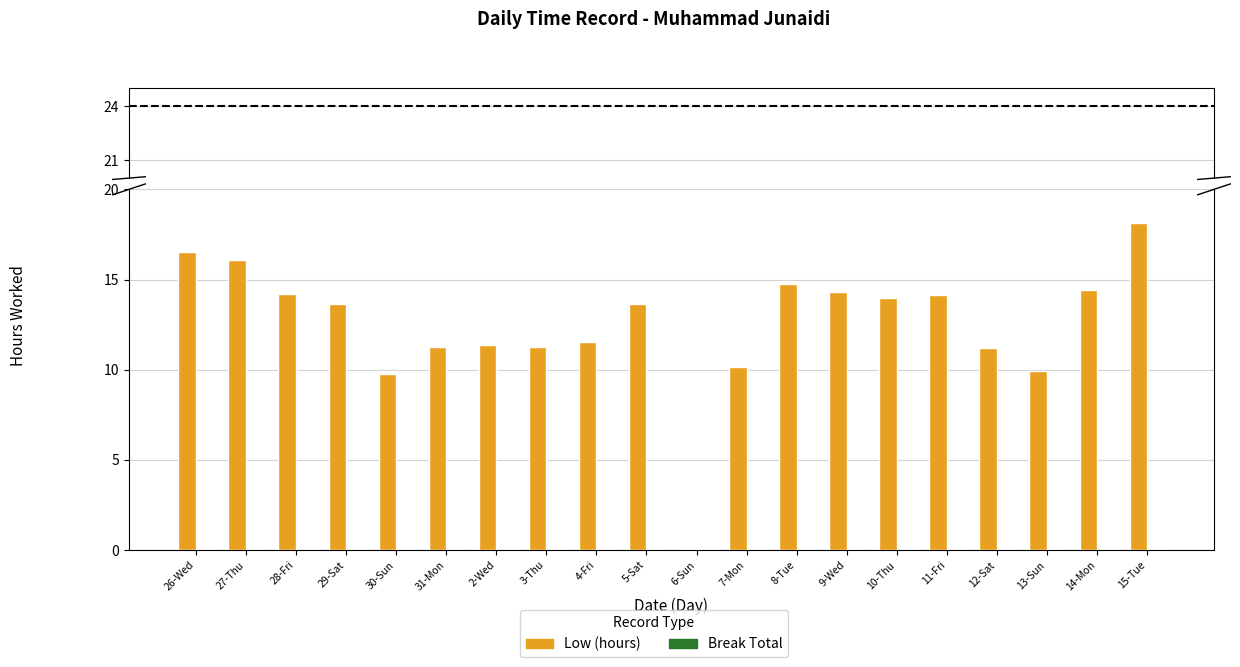

What is the total value across all series at 27-Thu?

16.1